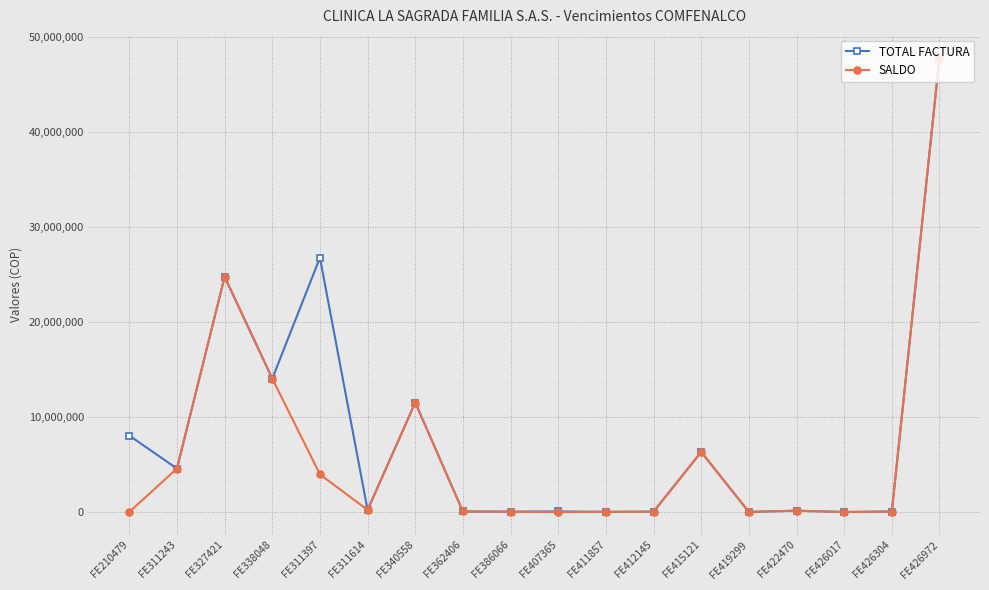

The value of SALDO at FE327421 is 13409309. True or false?

False